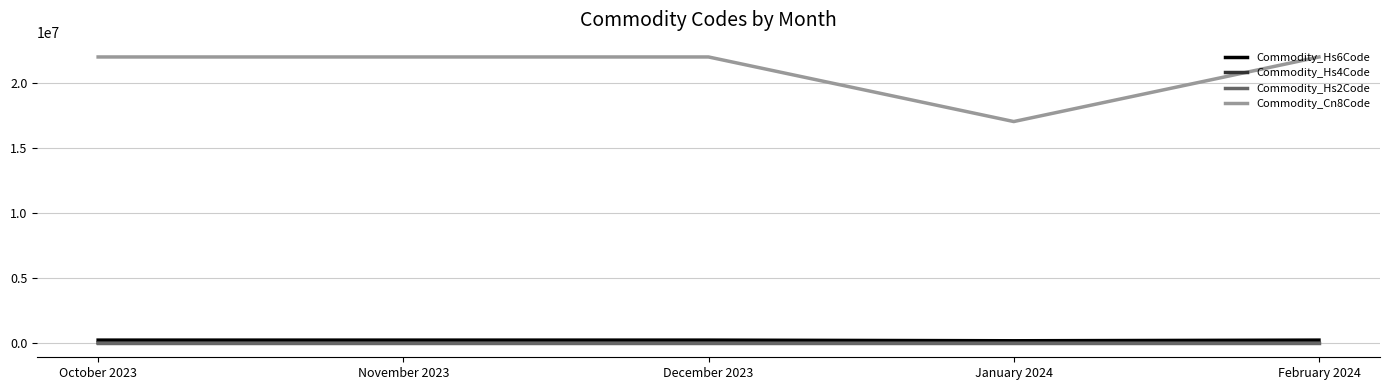

What are all the series names shown in the legend?

Commodity_Hs6Code, Commodity_Hs4Code, Commodity_Hs2Code, Commodity_Cn8Code